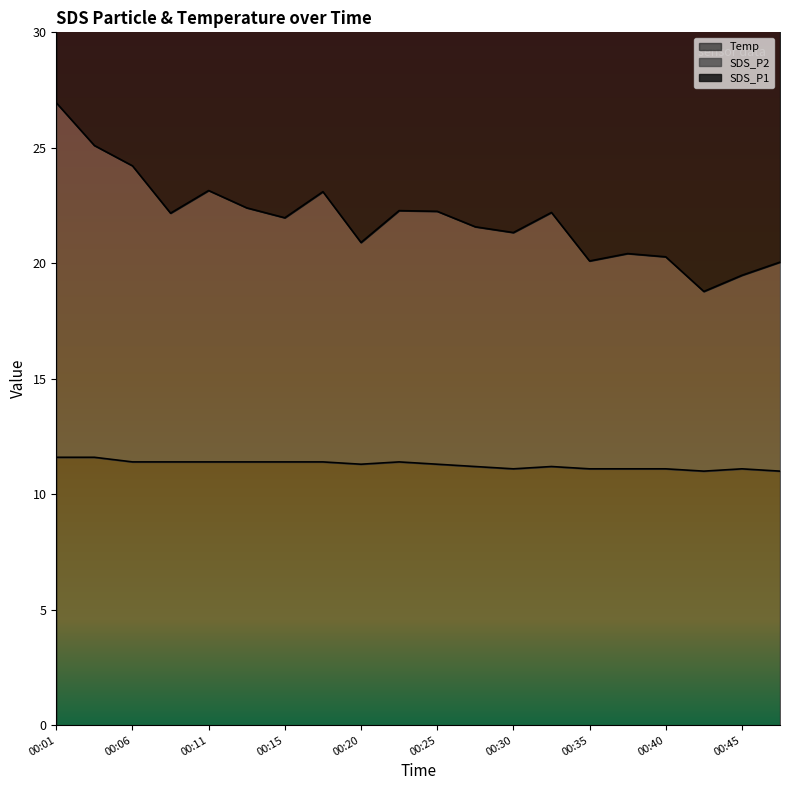

The Temp series shows 20.0 at 00:01. True or false?

False